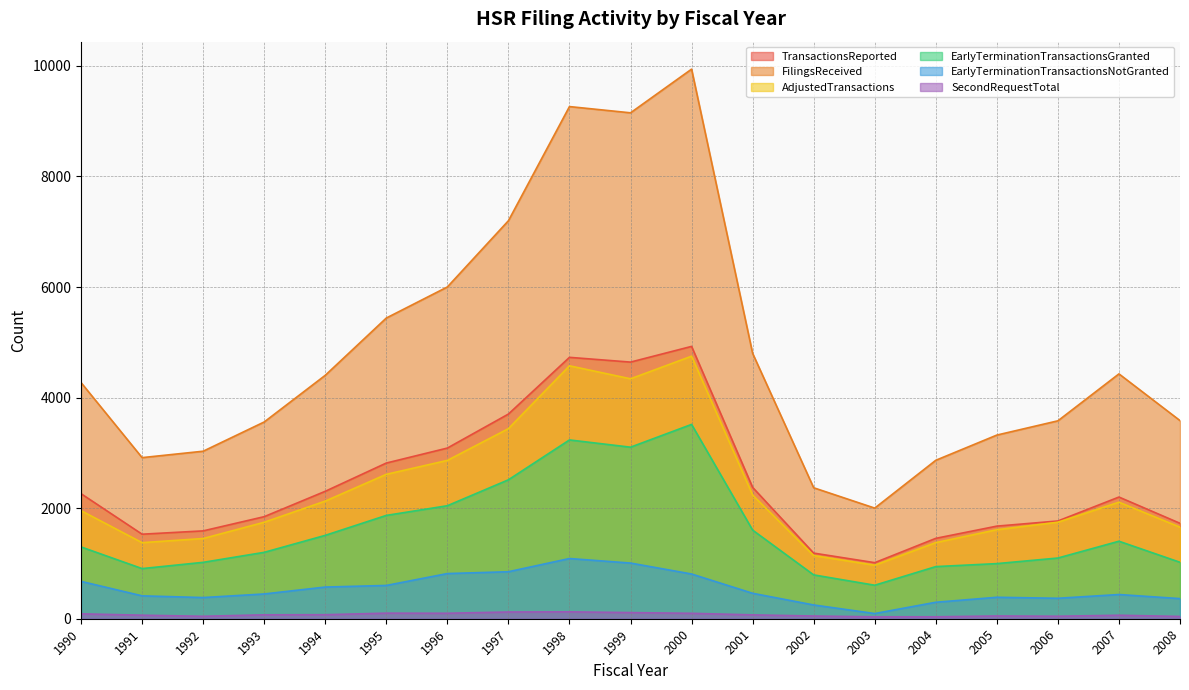

How many interior local peaks does the EarlyTerminationTransactionsNotGranted series have?

3